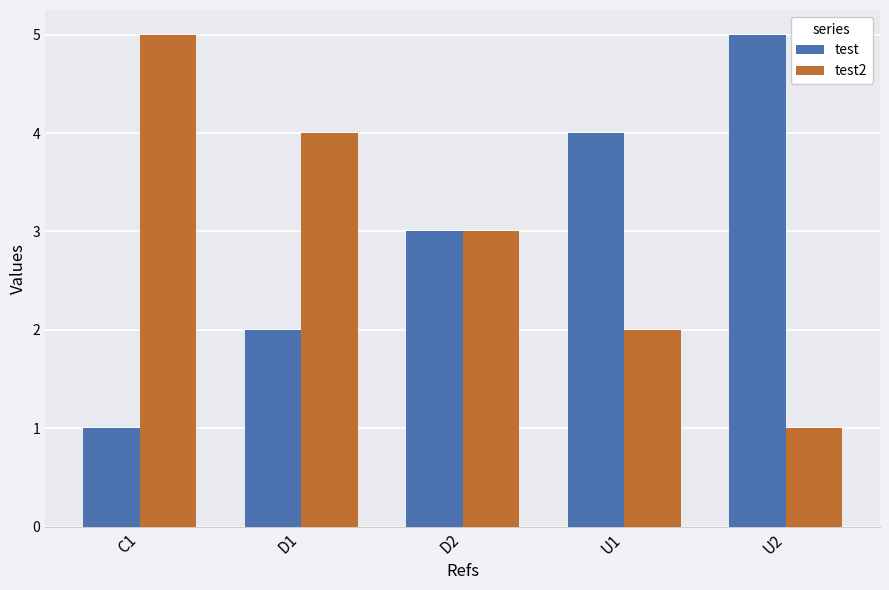

What is the average value of the test2 series?

3